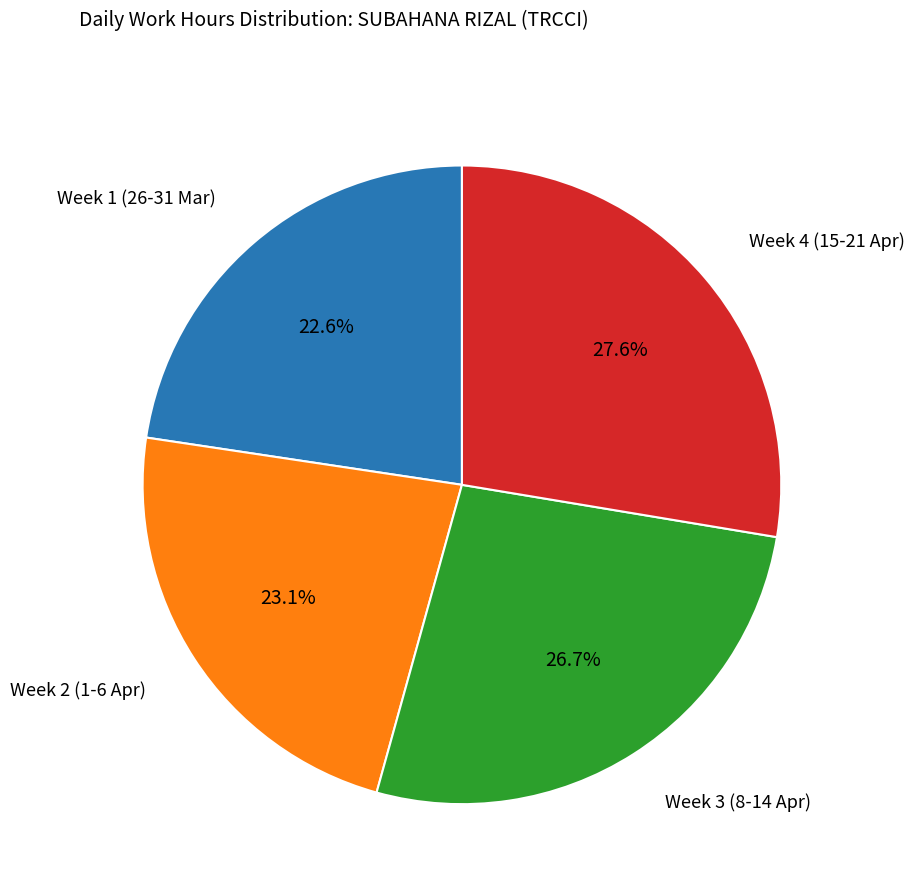

Is there any slice that represents more than half of the pie?

No